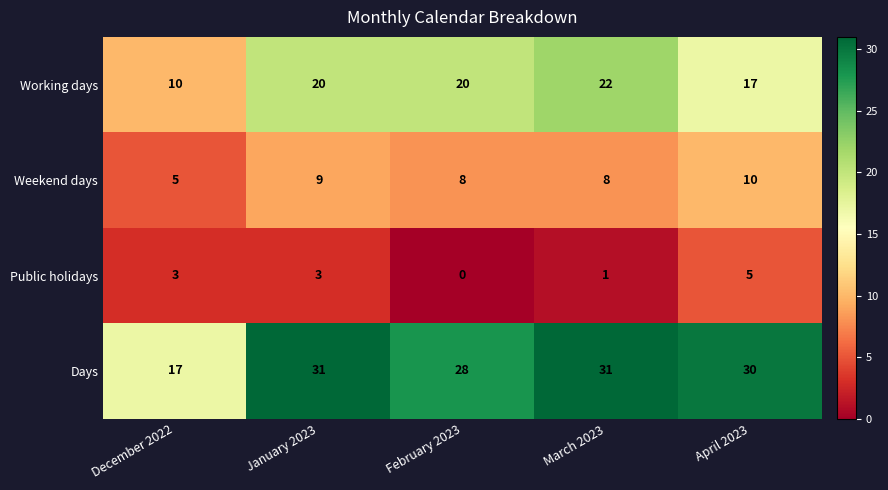

Reading right to left, transcribe all the data shown in this chart.

Working days: April 2023=17	March 2023=22	February 2023=20	January 2023=20	December 2022=10
Weekend days: April 2023=10	March 2023=8	February 2023=8	January 2023=9	December 2022=5
Public holidays: April 2023=5	March 2023=1	February 2023=0	January 2023=3	December 2022=3
Days: April 2023=30	March 2023=31	February 2023=28	January 2023=31	December 2022=17